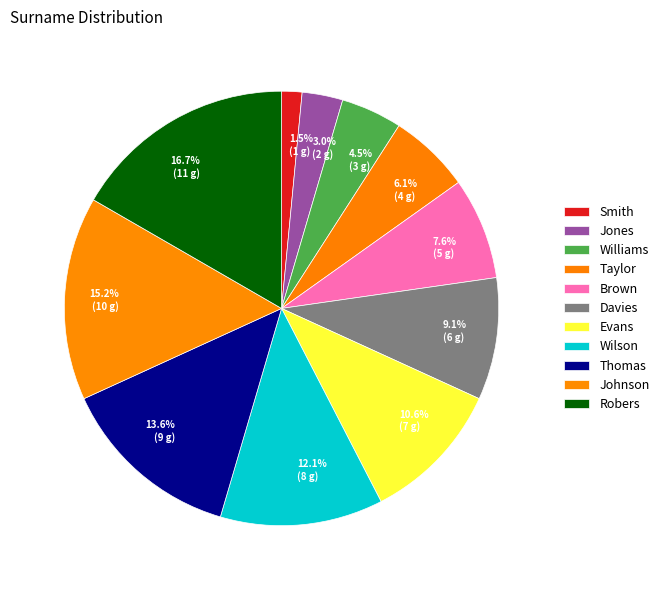

True or false: Thomas accounts for 14% of the total.

True